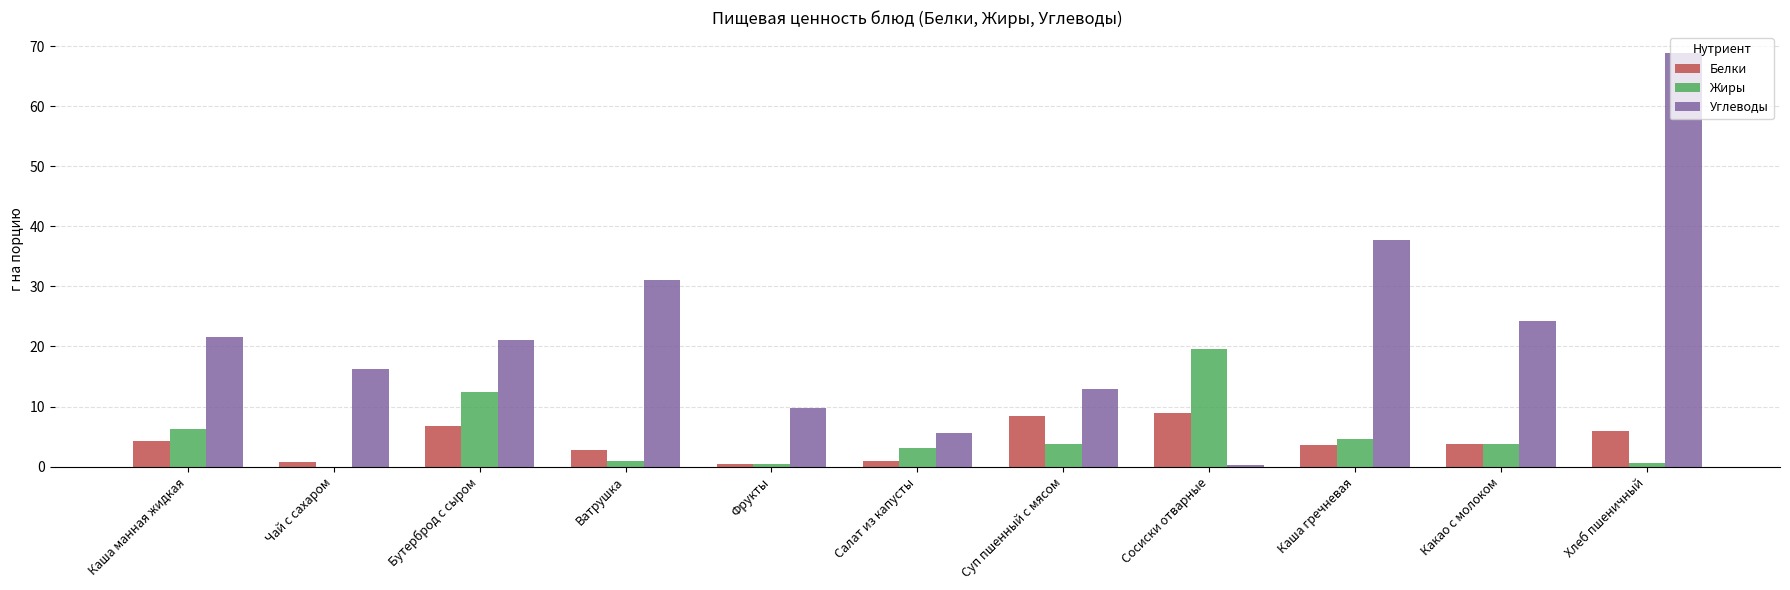

At which category is the sum across all series the highest?

Хлеб пшеничный